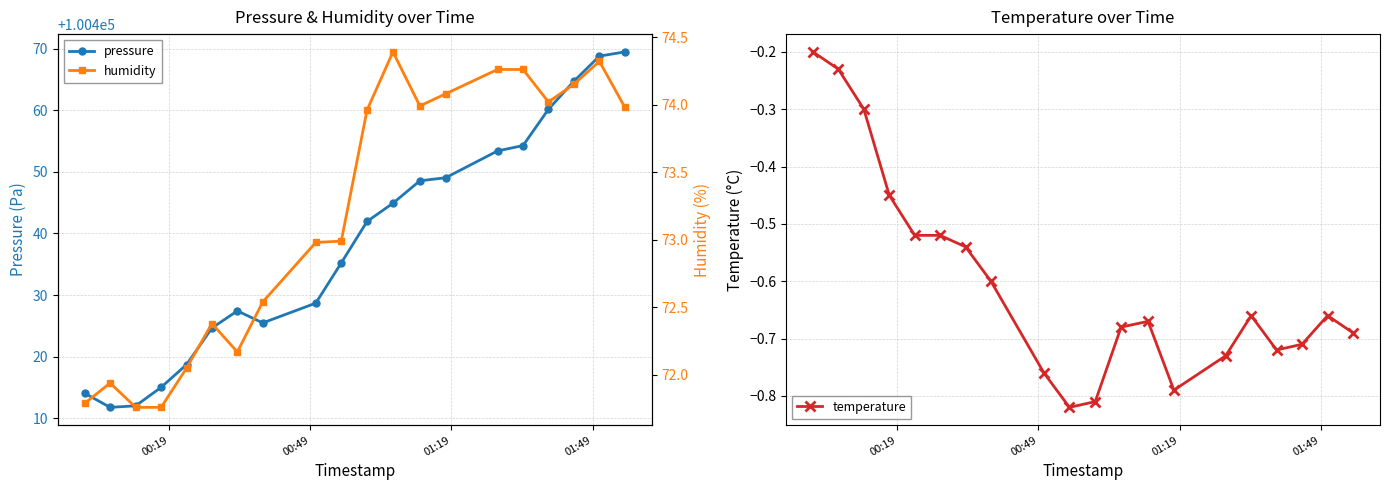

True or false: temperature has more than 2 interior local peaks.

True